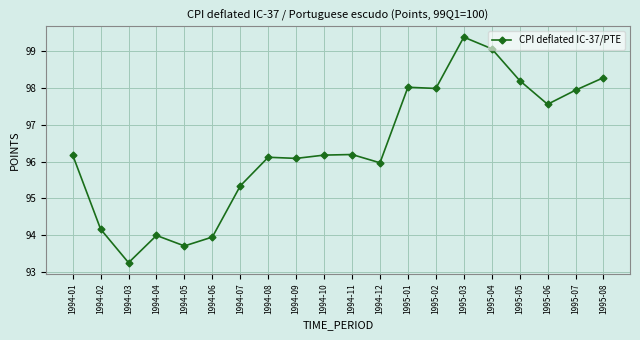

At which label does the data first exceed 96?

1994-01